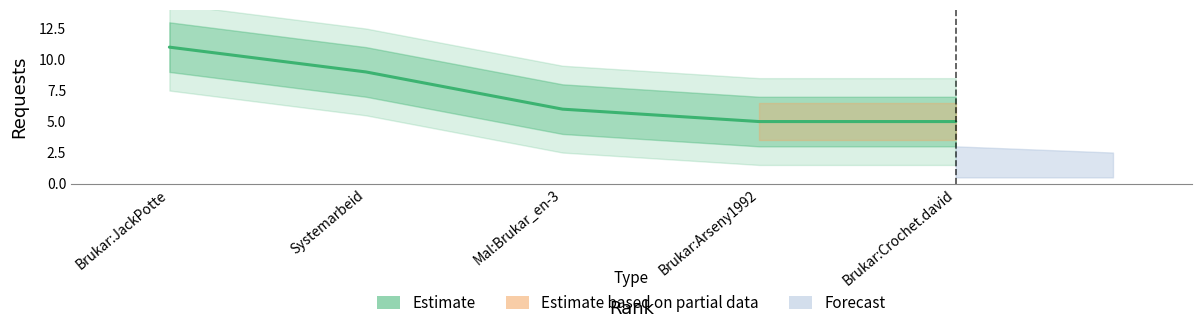

True or false: there are more than 2 points higher than both neighbors.

False